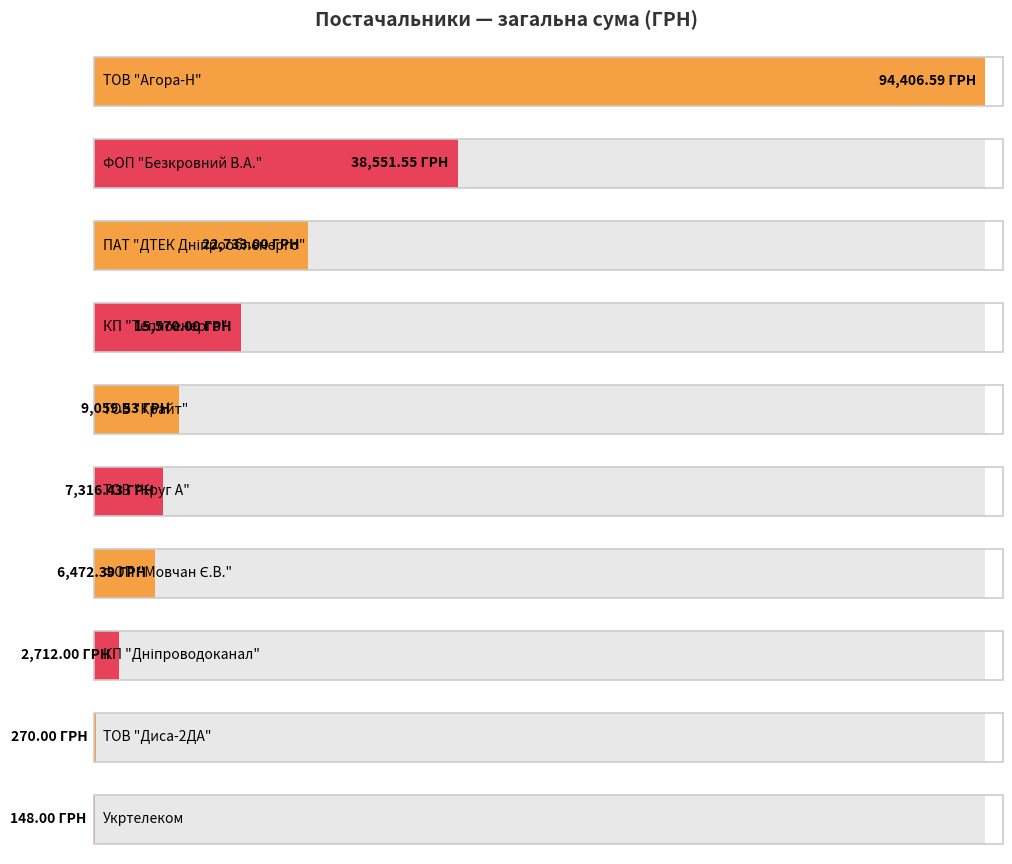

What is the change in value from ФОП "Мовчан Є.В." to Укртелеком?

-6324.4